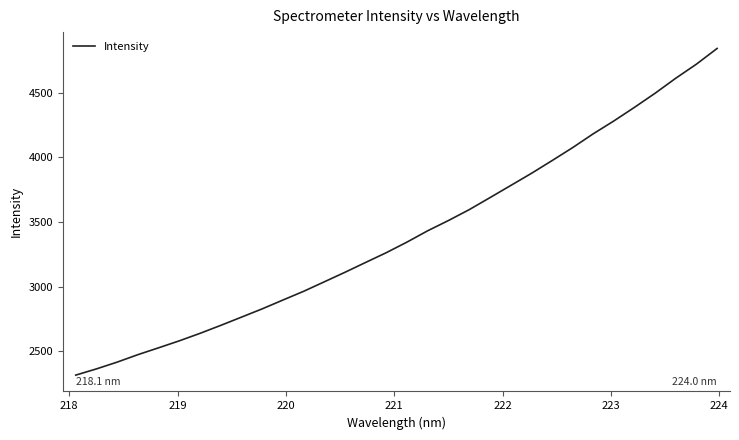

What is the difference between the maximum and minimum values?

2527.9